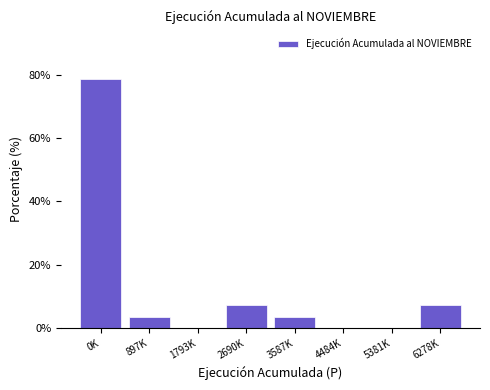

Reading left to right, list all the values displayed in this chart.

0K=78.6	897K=3.6	1793K=0.0	2690K=7.1	3587K=3.6	4484K=0.0	5381K=0.0	6278K=7.1